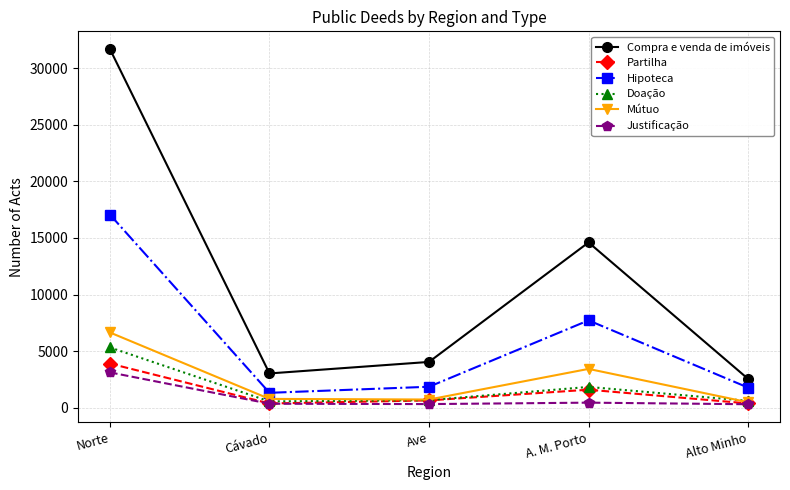

Which category has the highest value in the Justificação series?

Norte